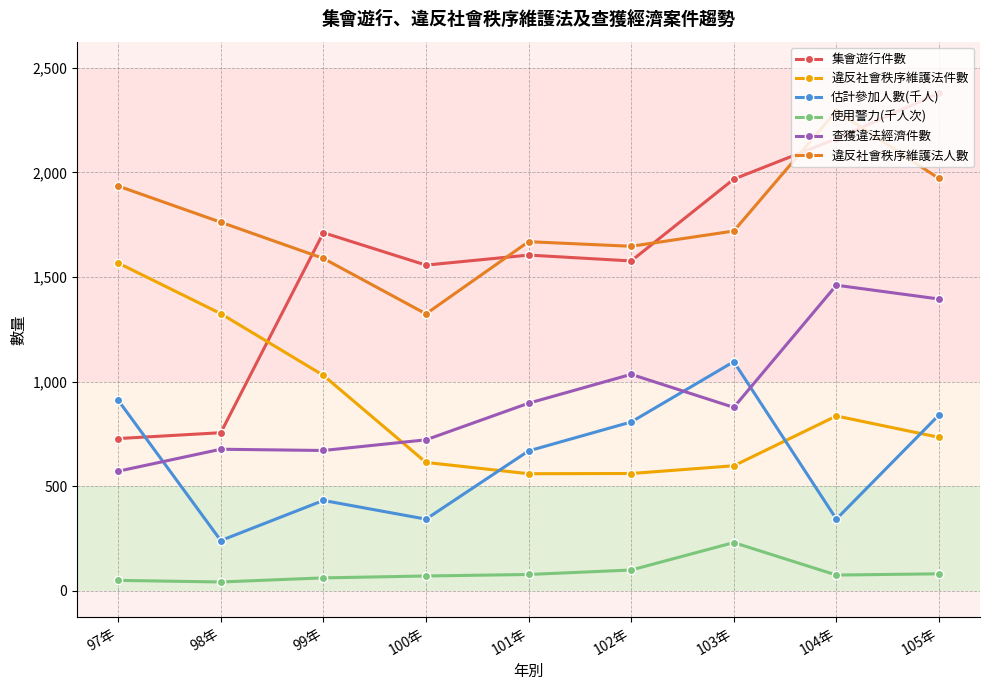

What are all the series names shown in the legend?

集會遊行件數, 違反社會秩序維護法件數, 估計參加人數(千人), 使用警力(千人次), 查獲違法經濟件數, 違反社會秩序維護法人數